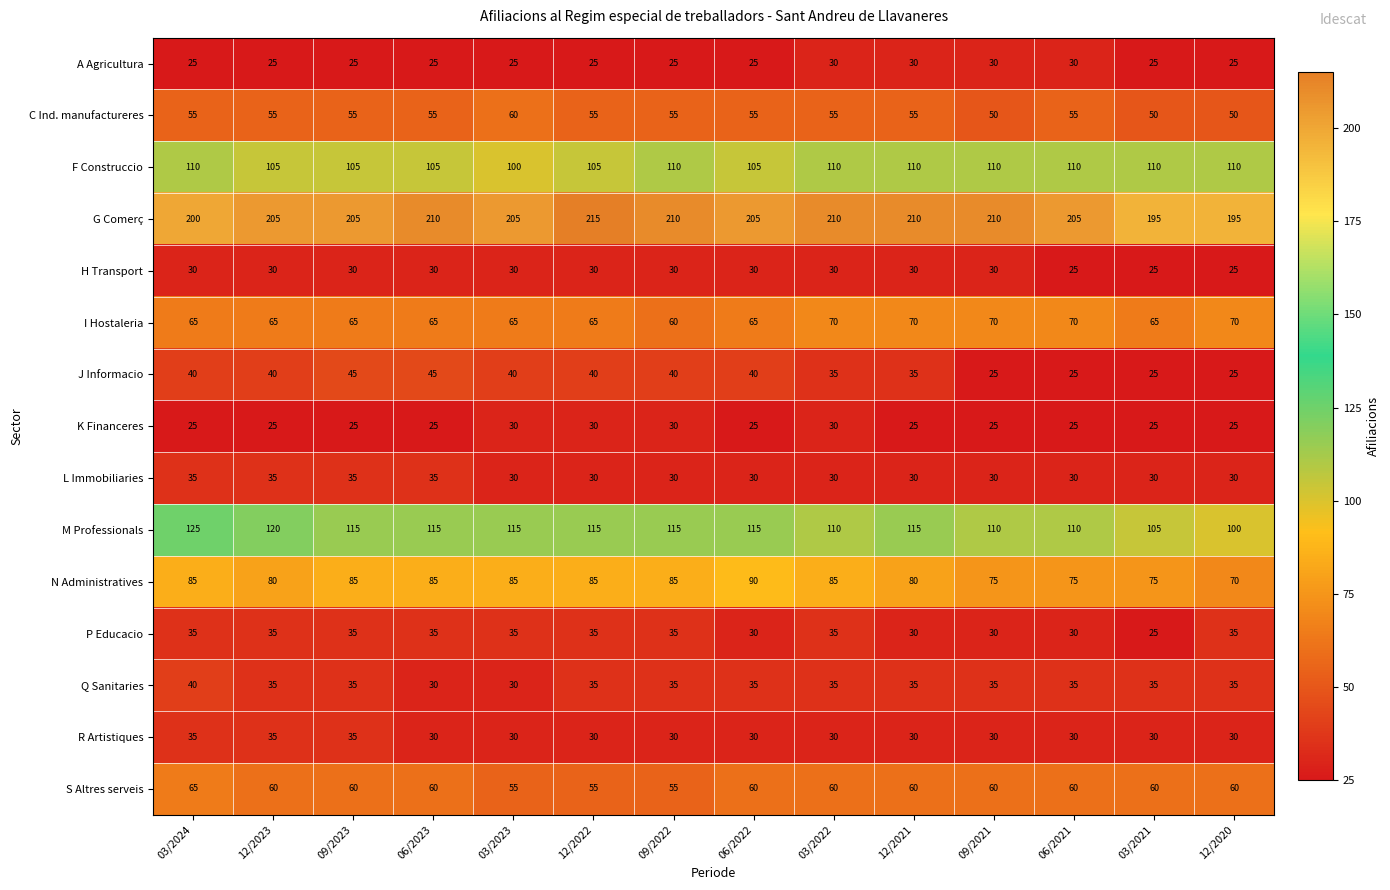

What is the difference between the maximum and minimum values in the G Comerç series?

20